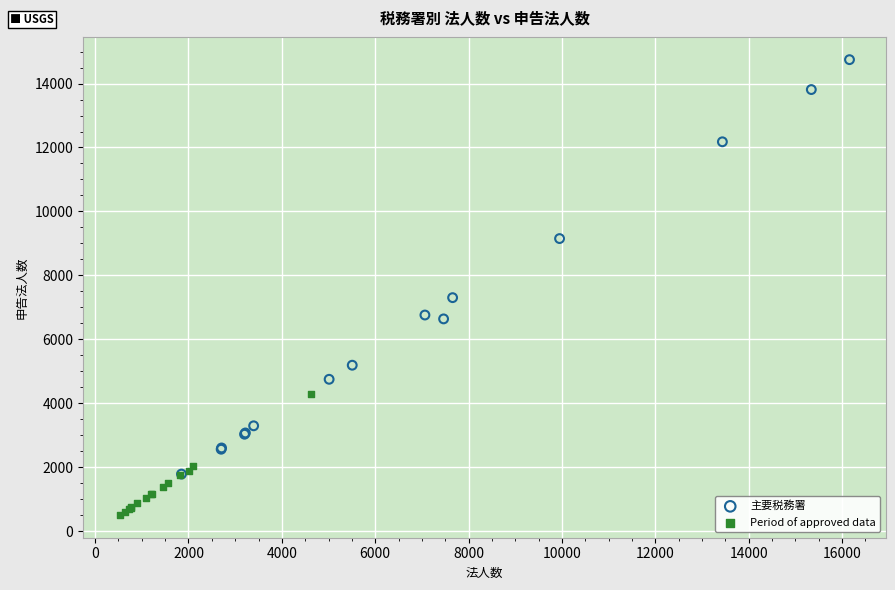

Which series has the widest spread of Y values?

主要税務署